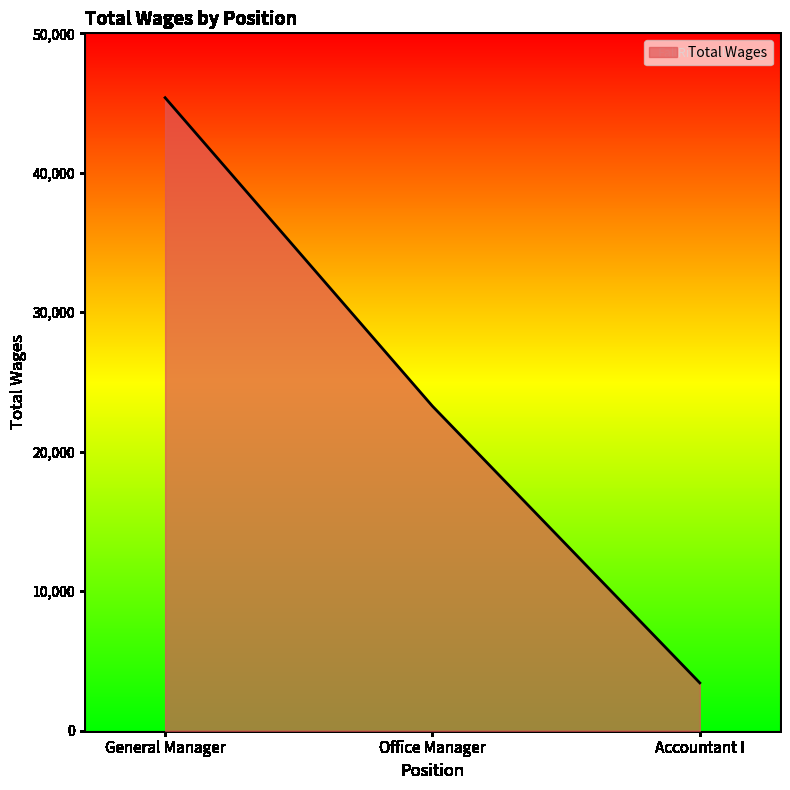

Which category has the lowest value across all series?

Accountant I